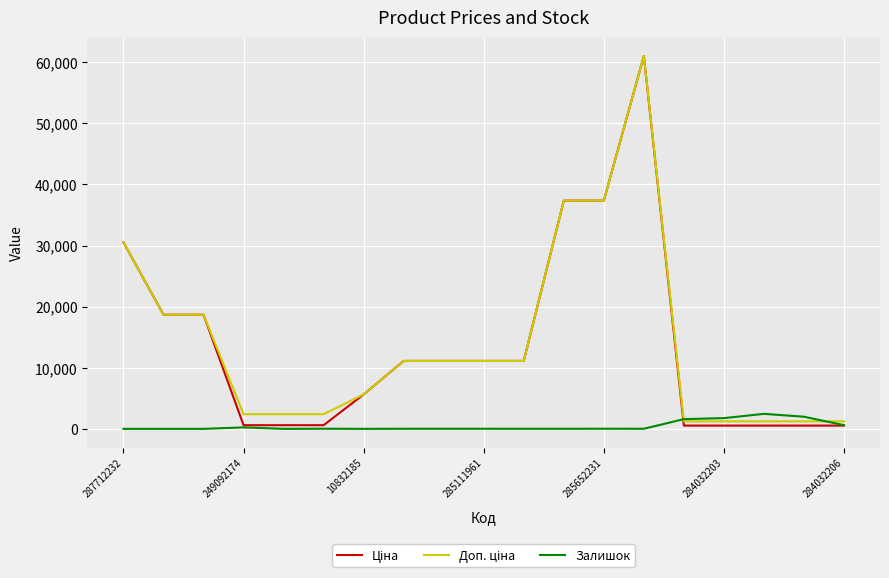

What is the maximum value shown in the chart?

61024.7